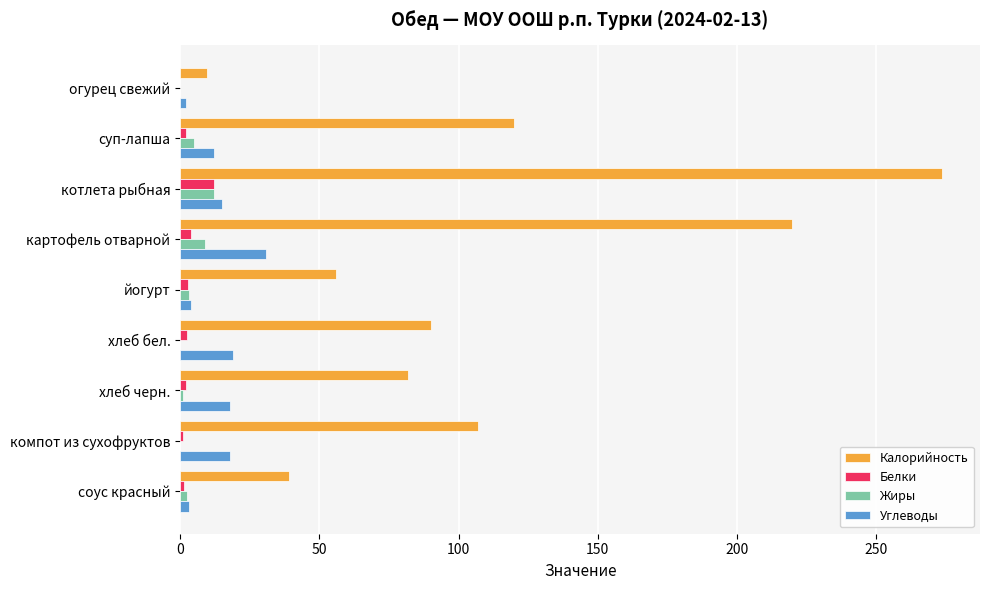

What is the sum of all Калорийность values?

997.3